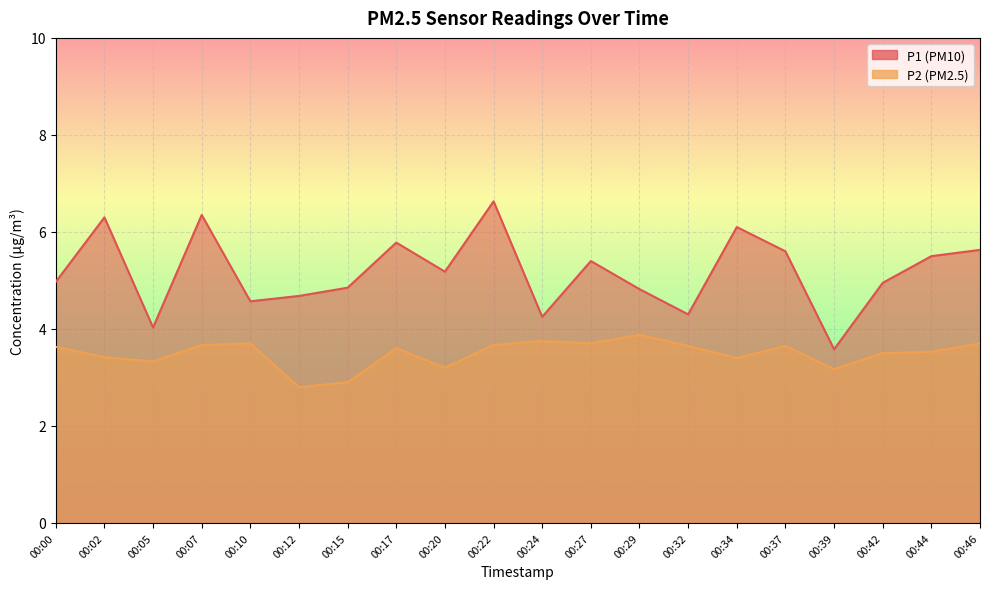

Where is the first local maximum for P2?

00:10